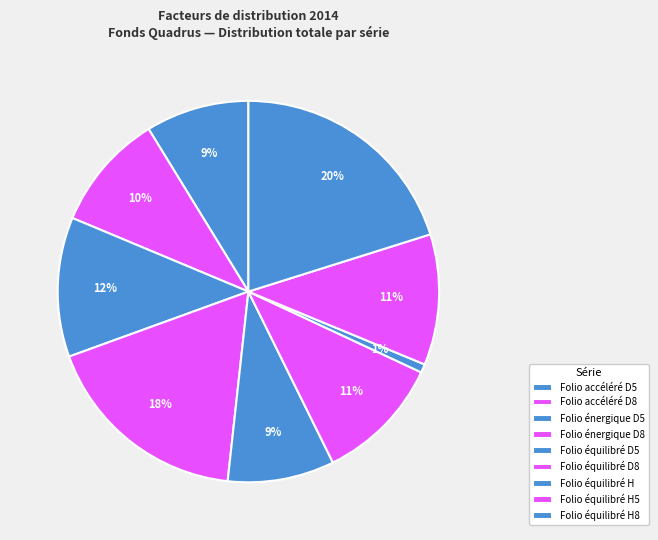

How many slices are in this pie chart?

9